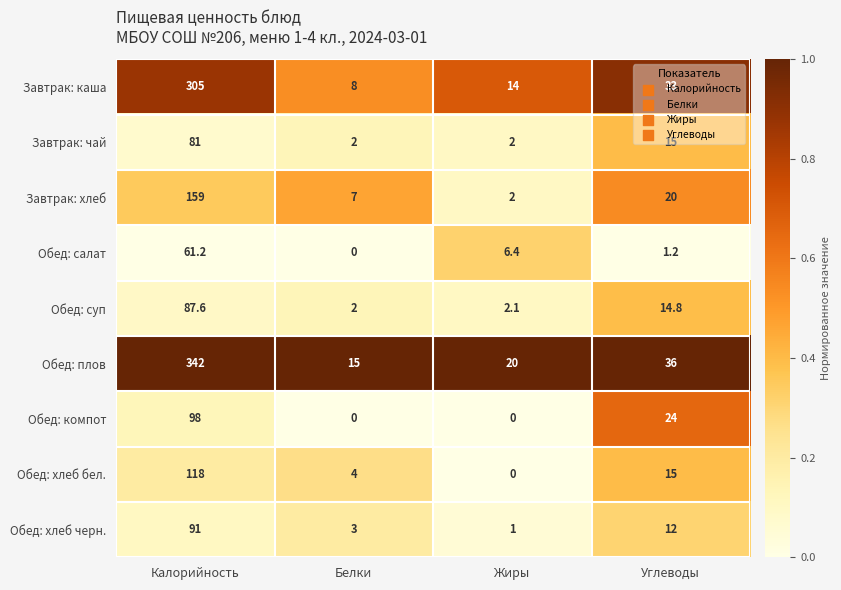

The Обед: хлеб черн. series shows 91.0 at Калорийность. True or false?

True